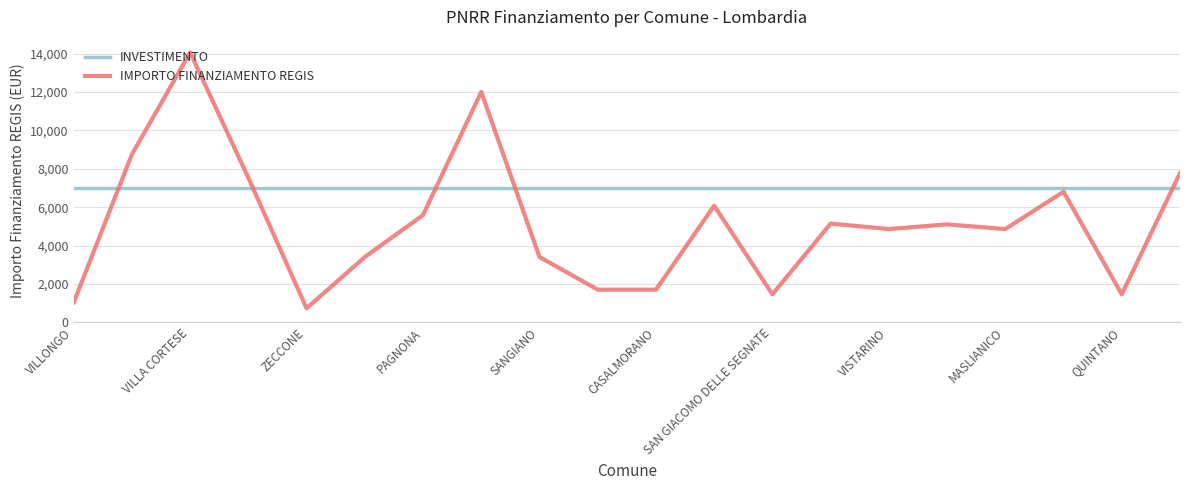

Which series has the largest range (max minus min)?

IMPORTO FINANZIAMENTO REGIS